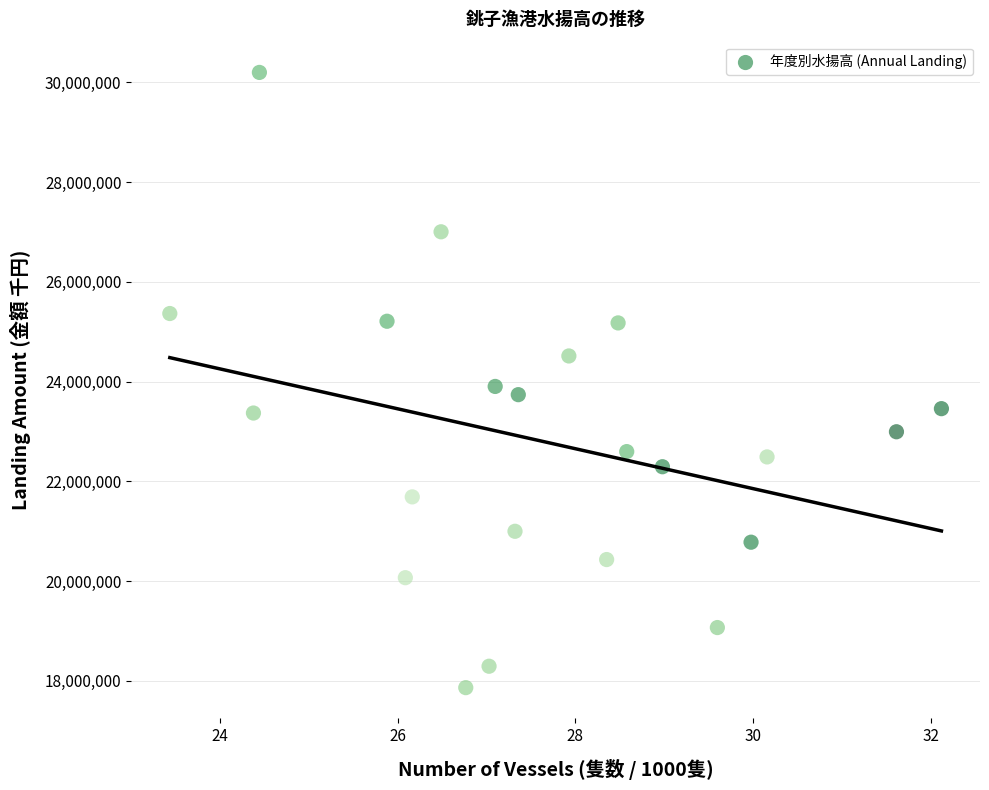

What is the range of Y values (max minus min)?

12336497